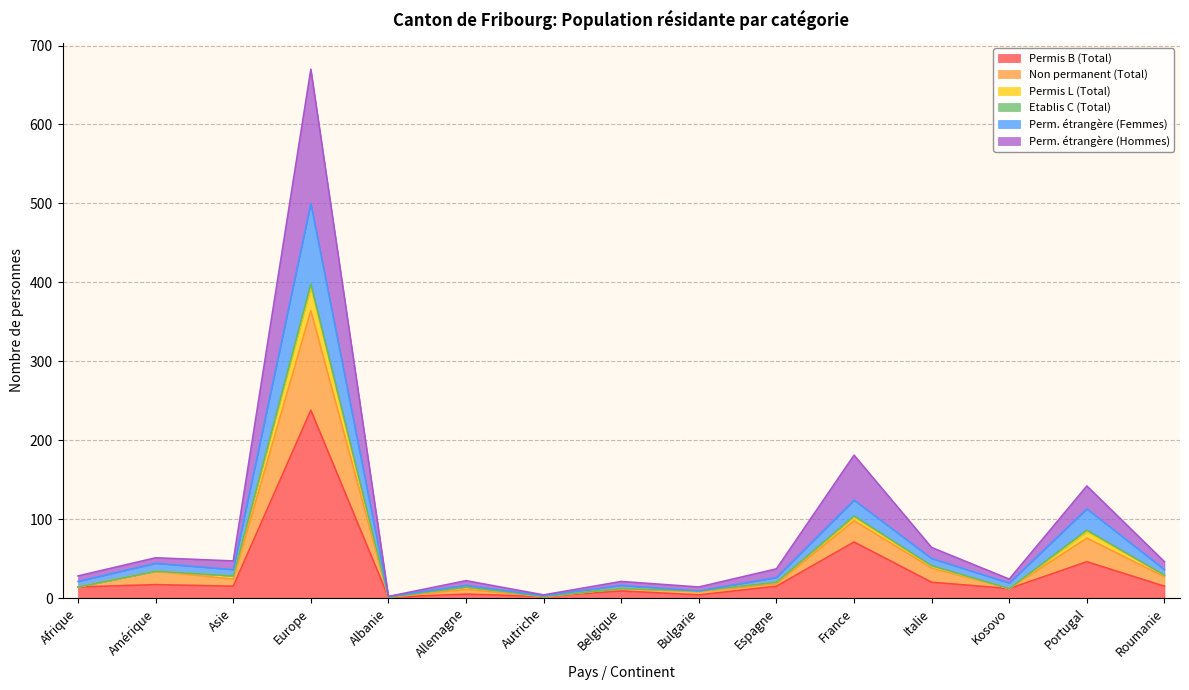

Which category has the highest value in the Permis B (Total) series?

Europe